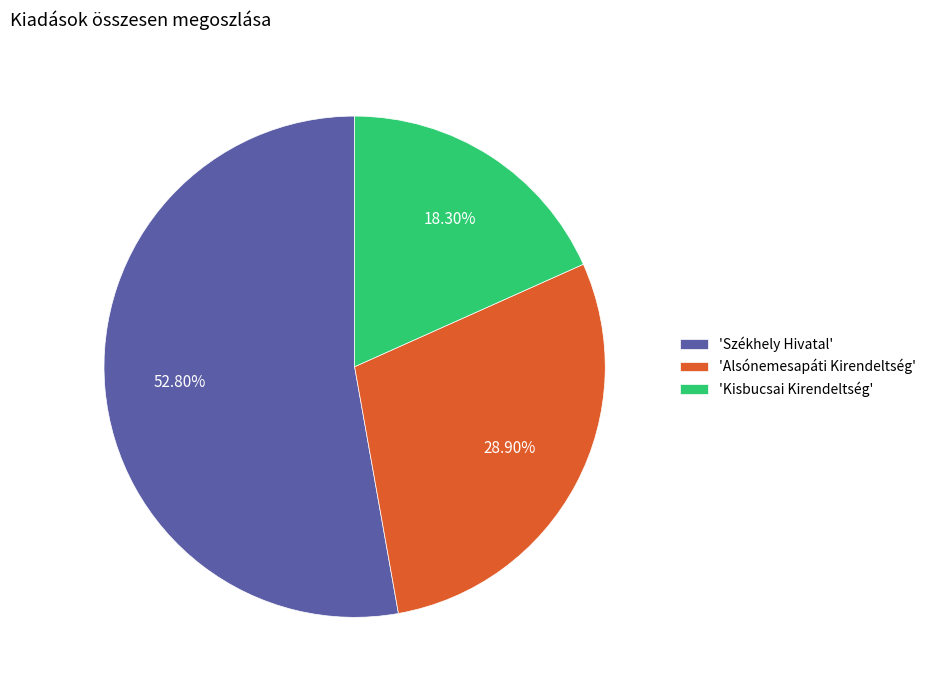

Does any single category account for the majority?

Yes